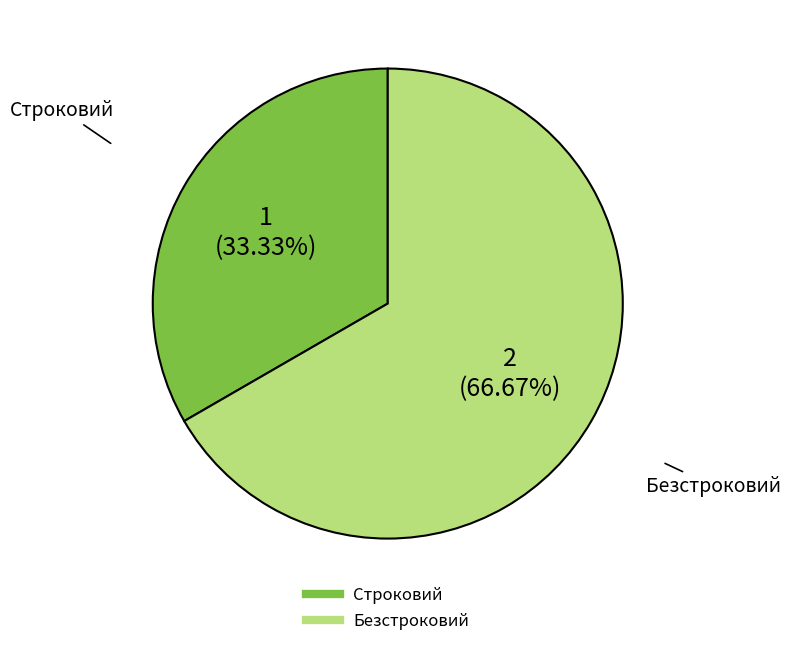

Is there any slice that represents more than half of the pie?

Yes